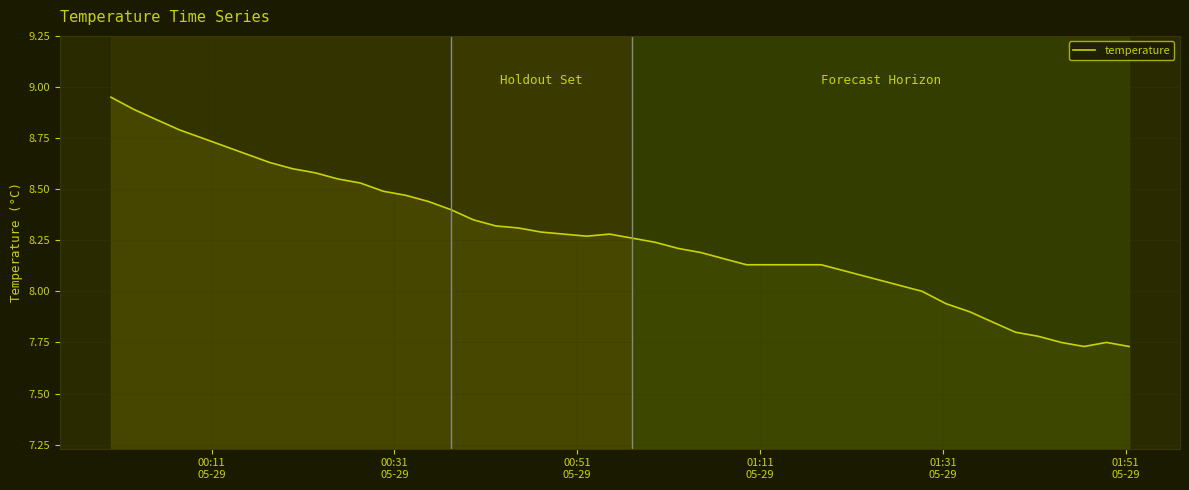

What is the difference between the maximum and minimum values?

1.2